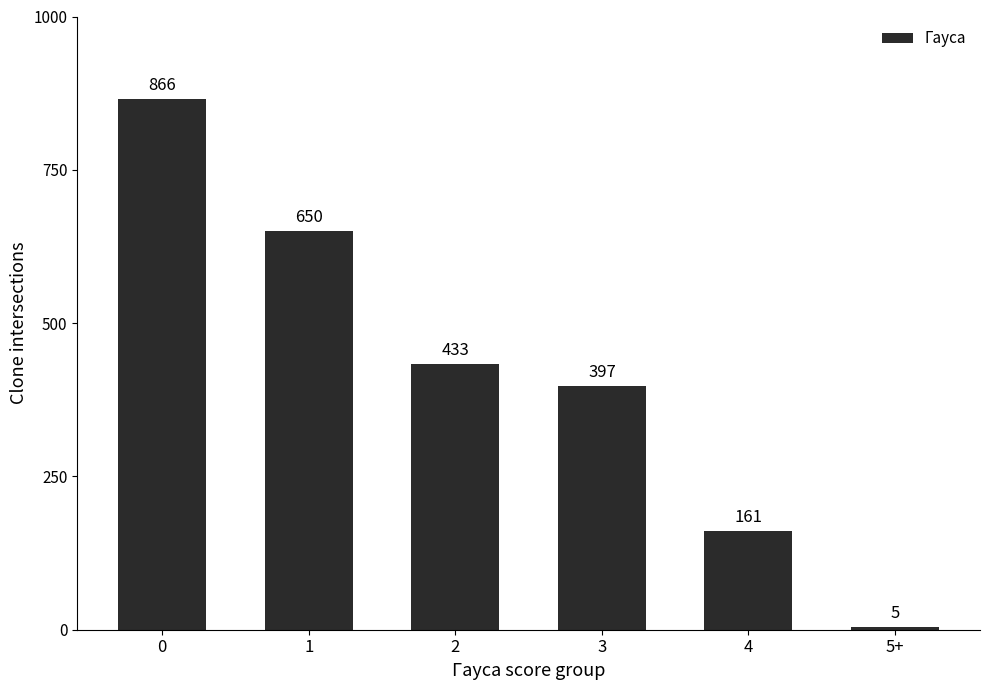

How many data points are less than 433?

3